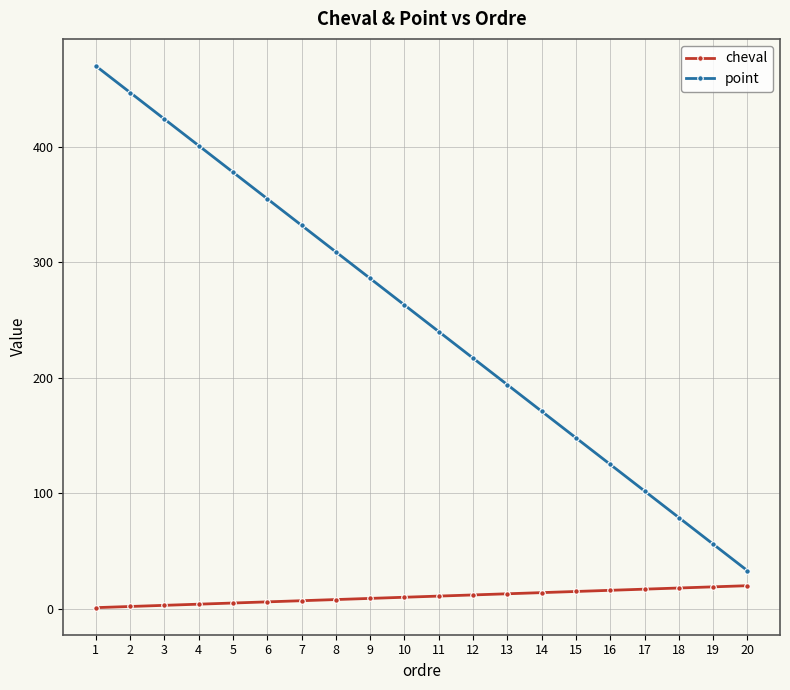

How many series are shown in this chart?

2